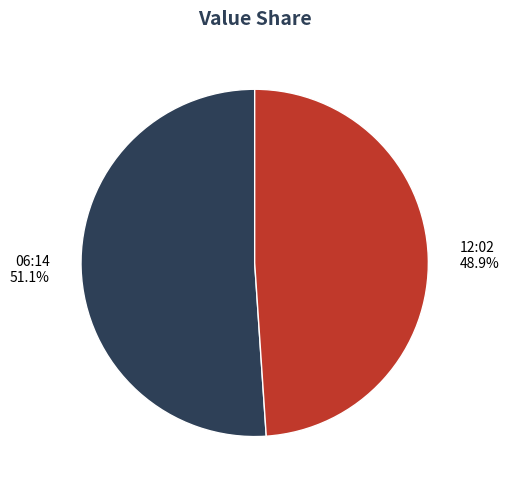

Between 12:02 and 06:14, which is larger?

06:14